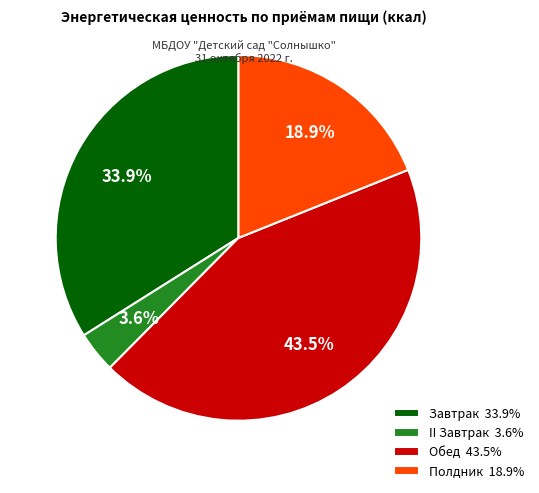

To the nearest percent, what portion does II Завтрак represent?

4%